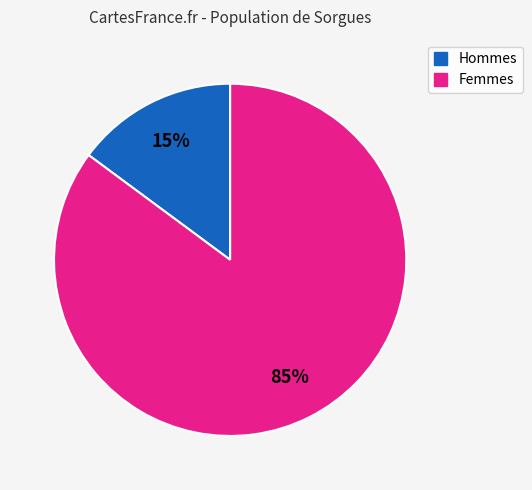

Is it true that Femmes is 85% of the pie?

True